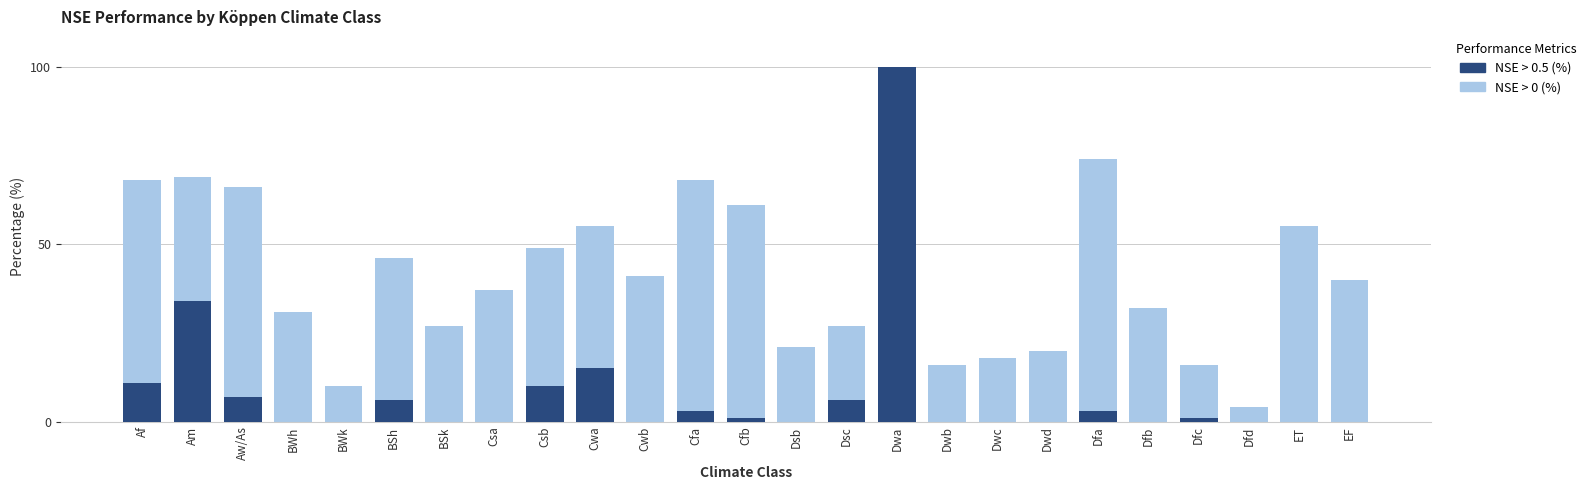

Rank the series by their average value, from lowest to highest.

NSE > 0.5 (%), NSE > 0 (%)